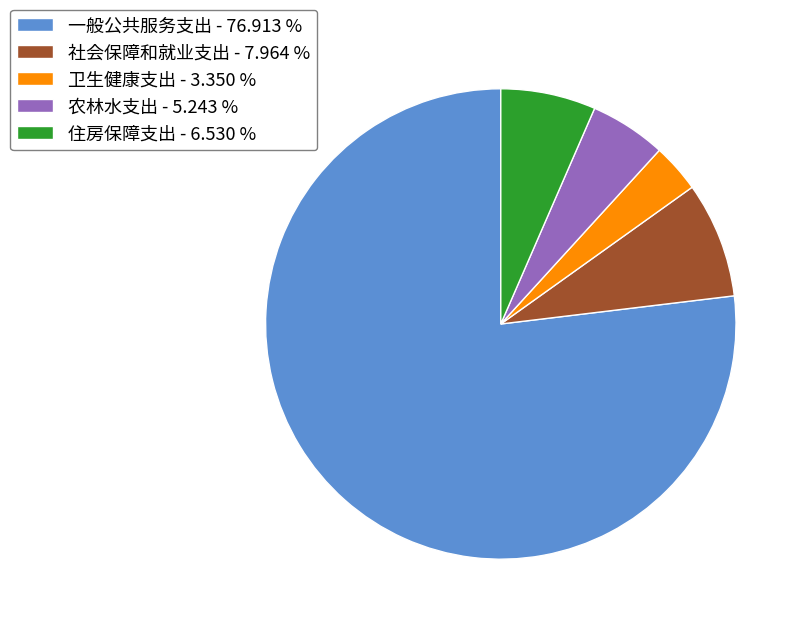

Which slice is the largest?

一般公共服务支出